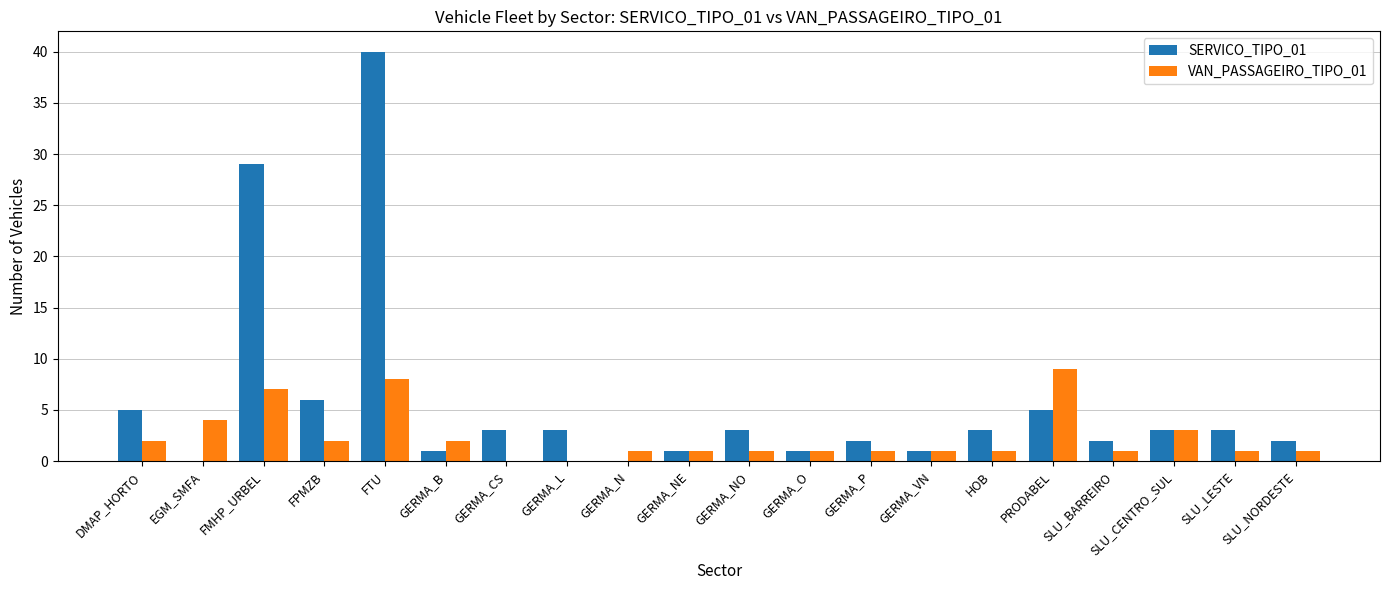

The SERVICO_TIPO_01 series shows 3 at GERMA_L. True or false?

True